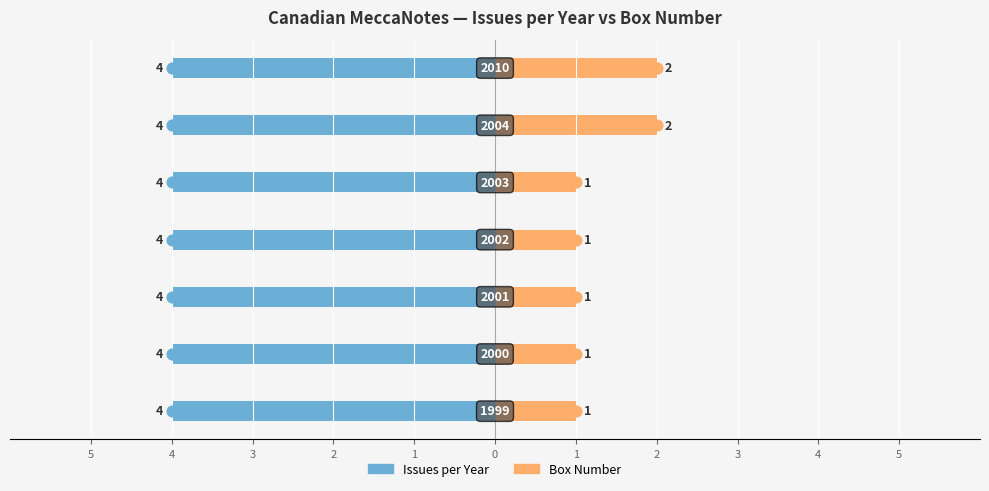

At how many categories does at least one series exceed 0?

7